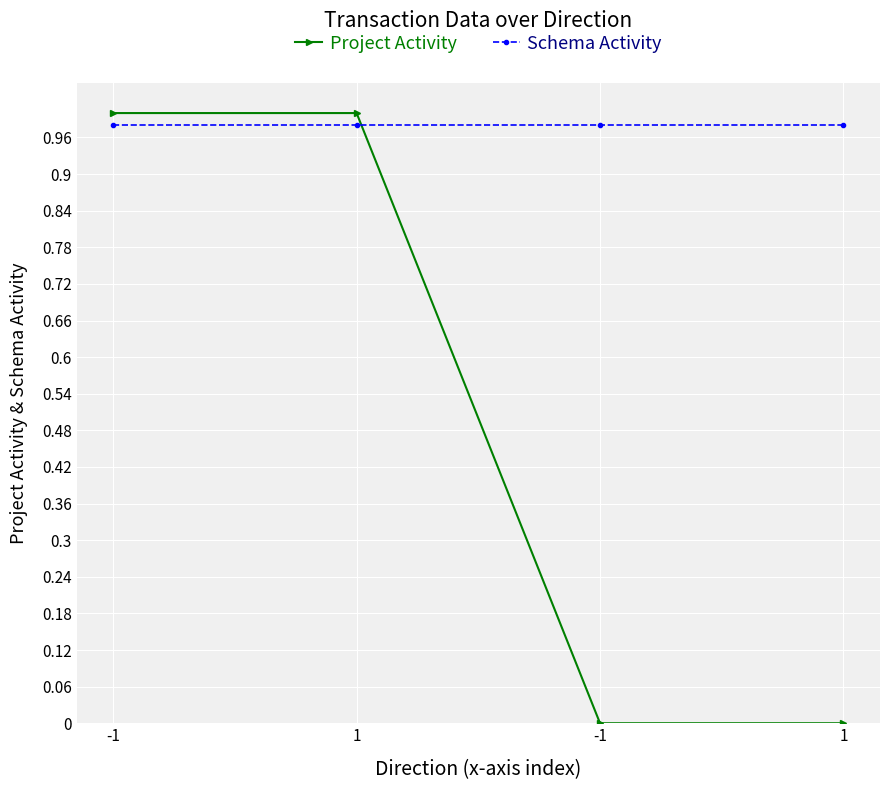

The Project Activity series shows 1.6 at 1. True or false?

False